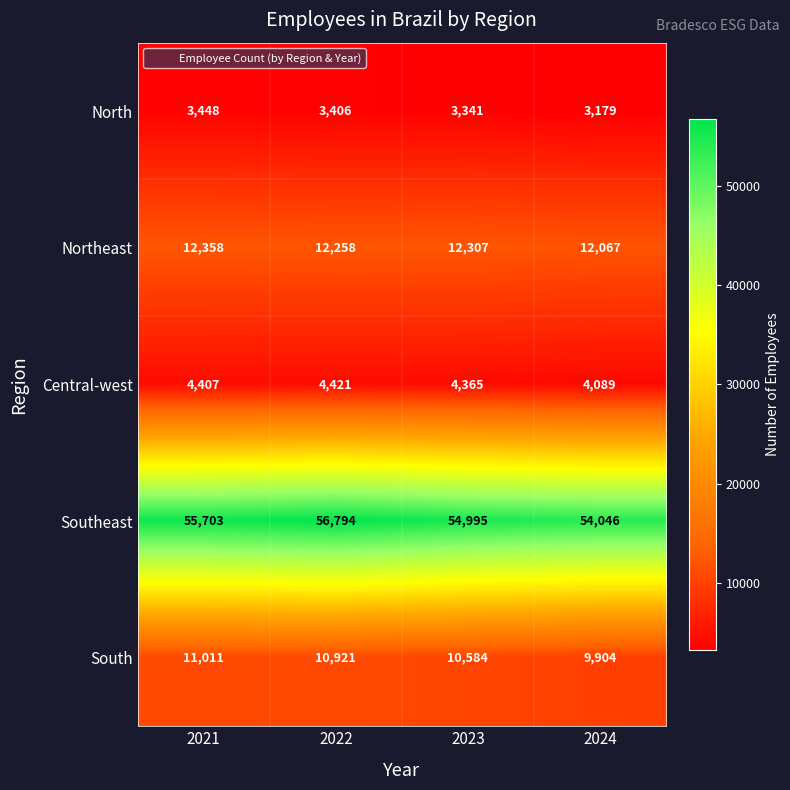

Count the number of categories in the chart.

4